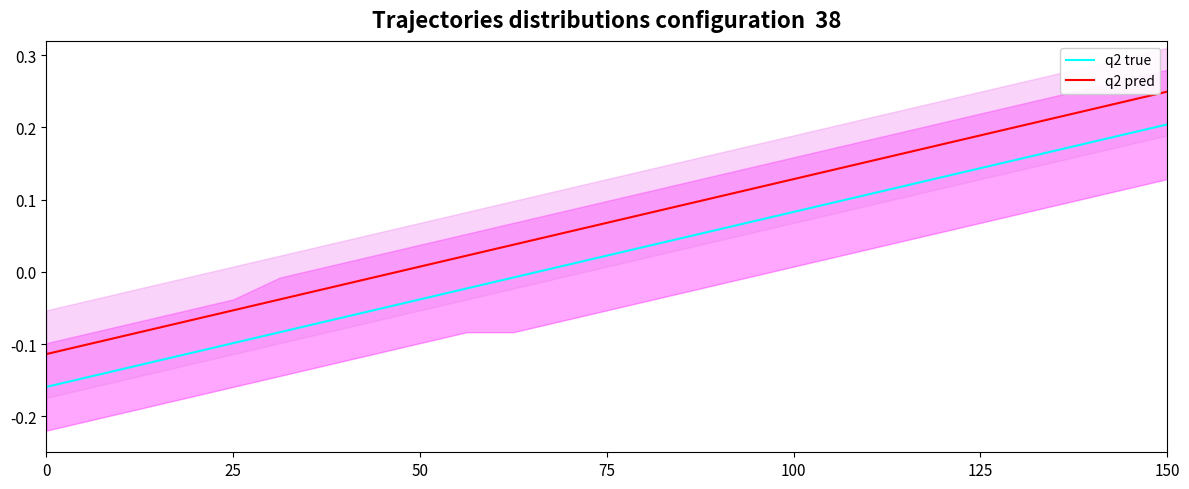

How many values in the q2 true series exceed 0?

14